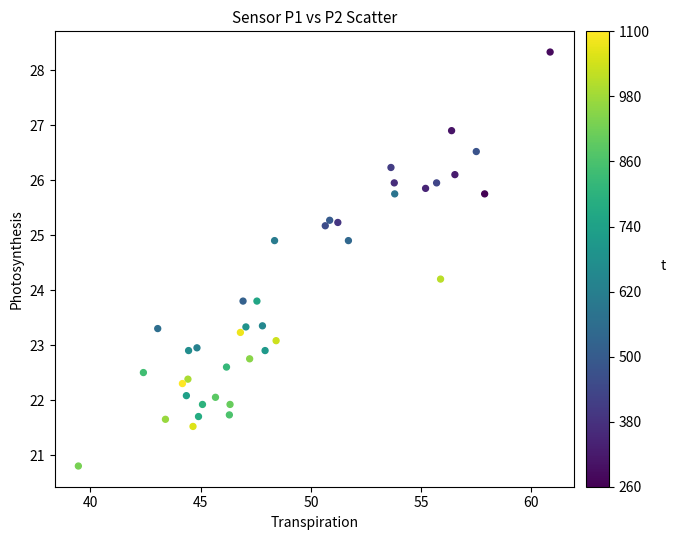

What is the range of X values (max minus min)?

21.4